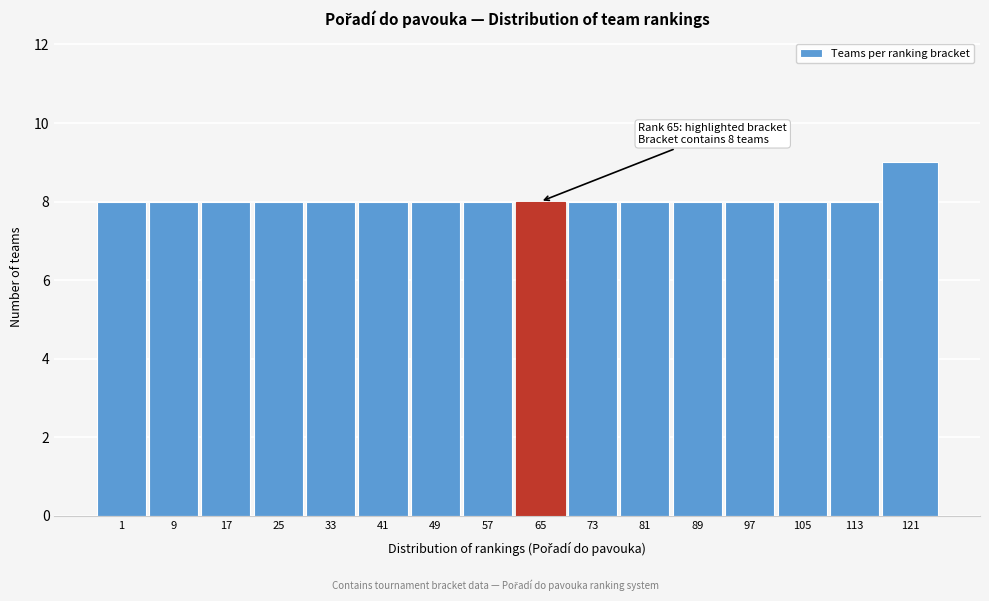

Reading left to right, what are all the values shown in this chart?

8	8	8	8	8	8	8	8	8	8	8	8	8	8	8	9